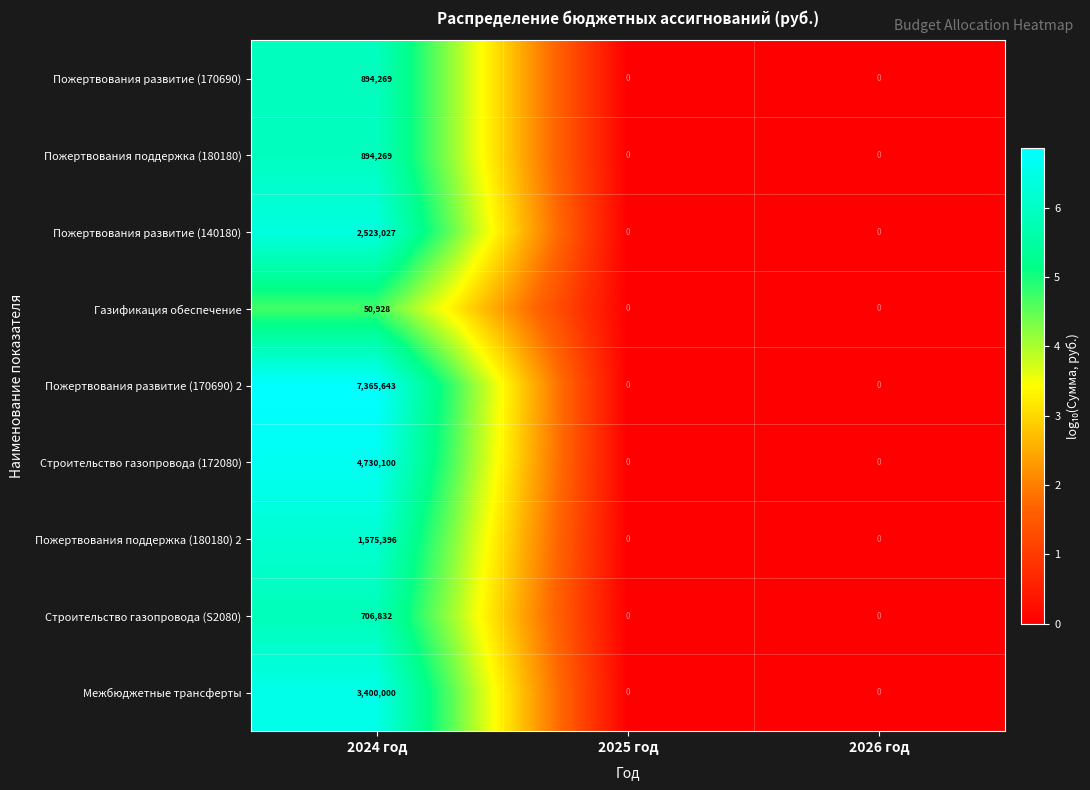

Which series has the largest total across all categories?

Пожертвования развитие (170690) 2